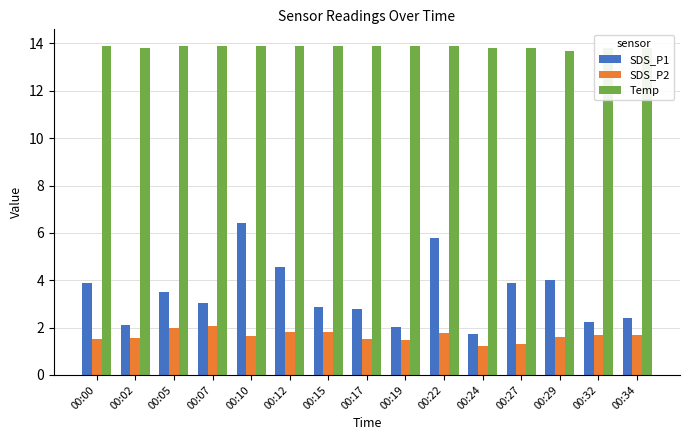

What is the average value of the Temp series?

13.9